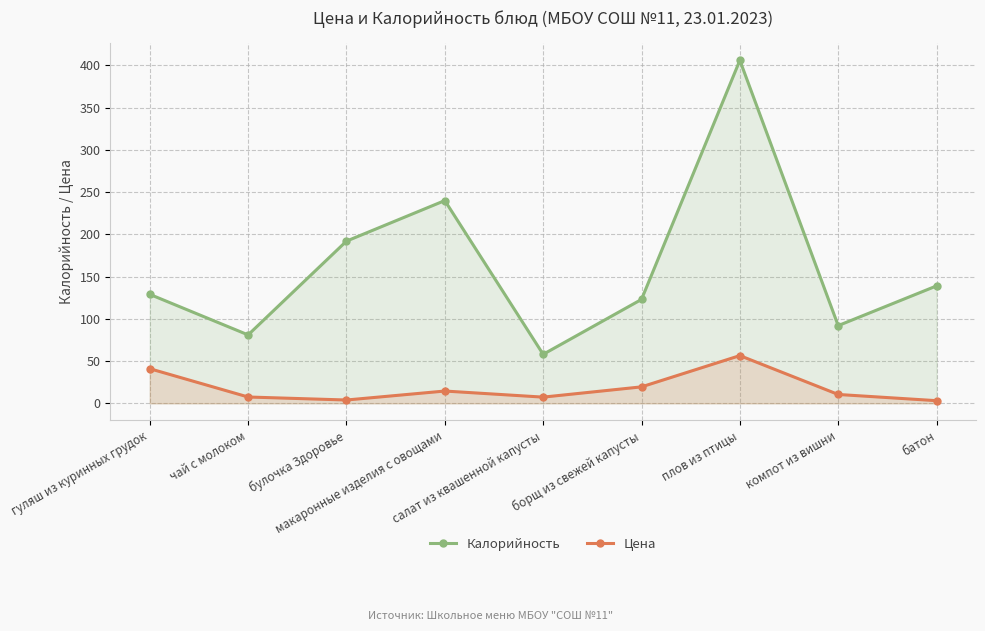

Which series has the largest total across all categories?

Калорийность